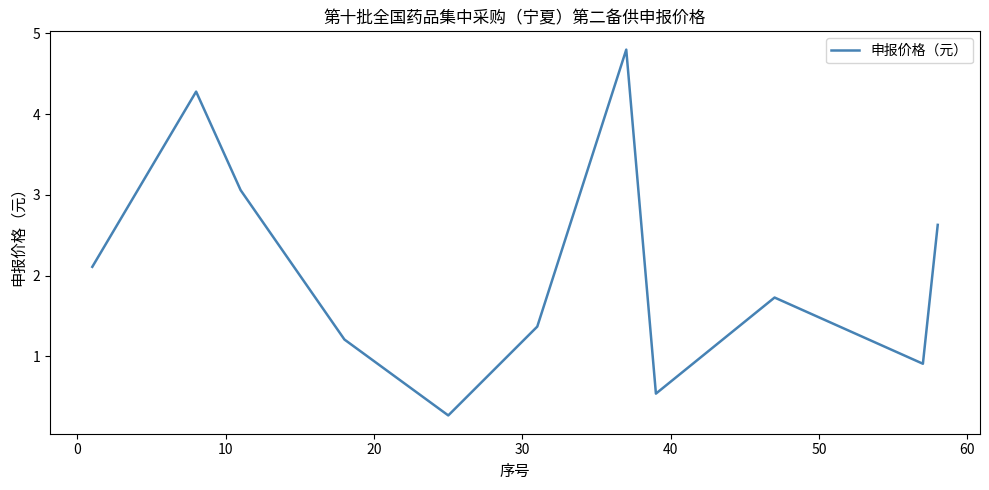

What is the greatest value displayed?

4.8